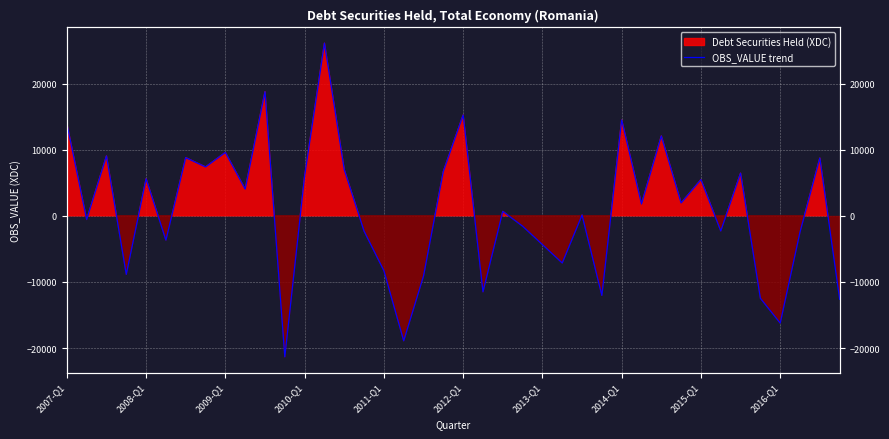

What is the sum of the values at 26 and 2016-Q1?

4145.8